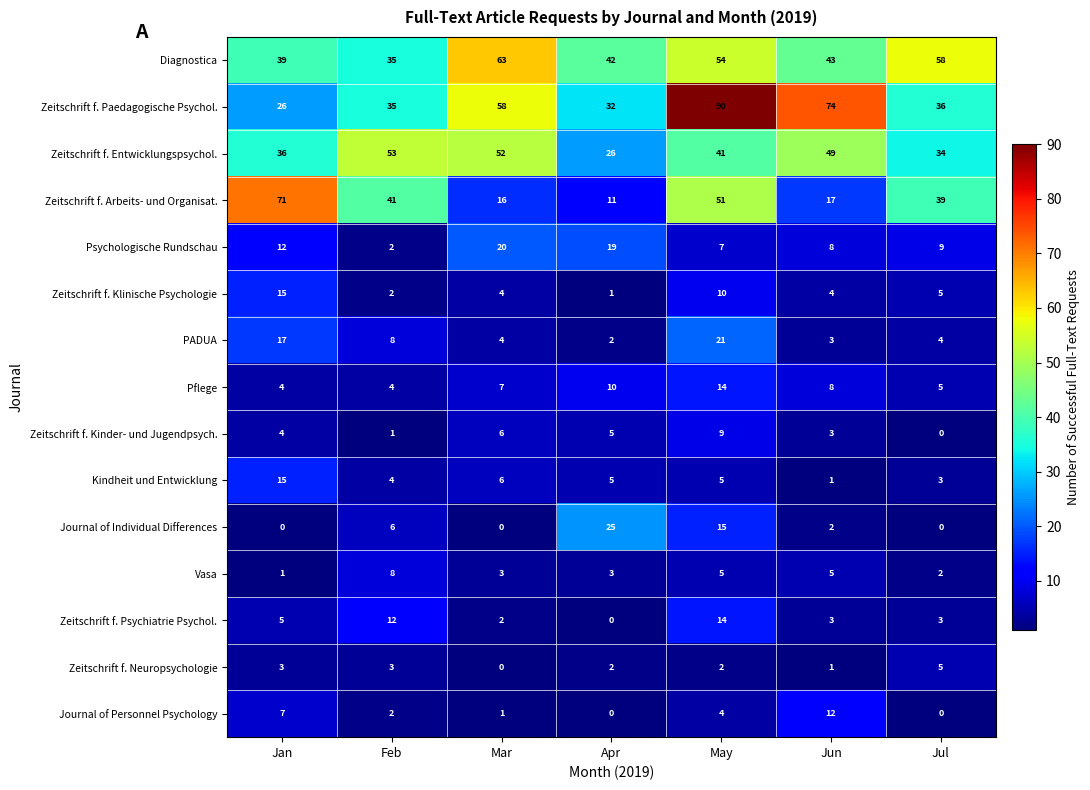

What is the spread (max minus min) of values at Jan?

71